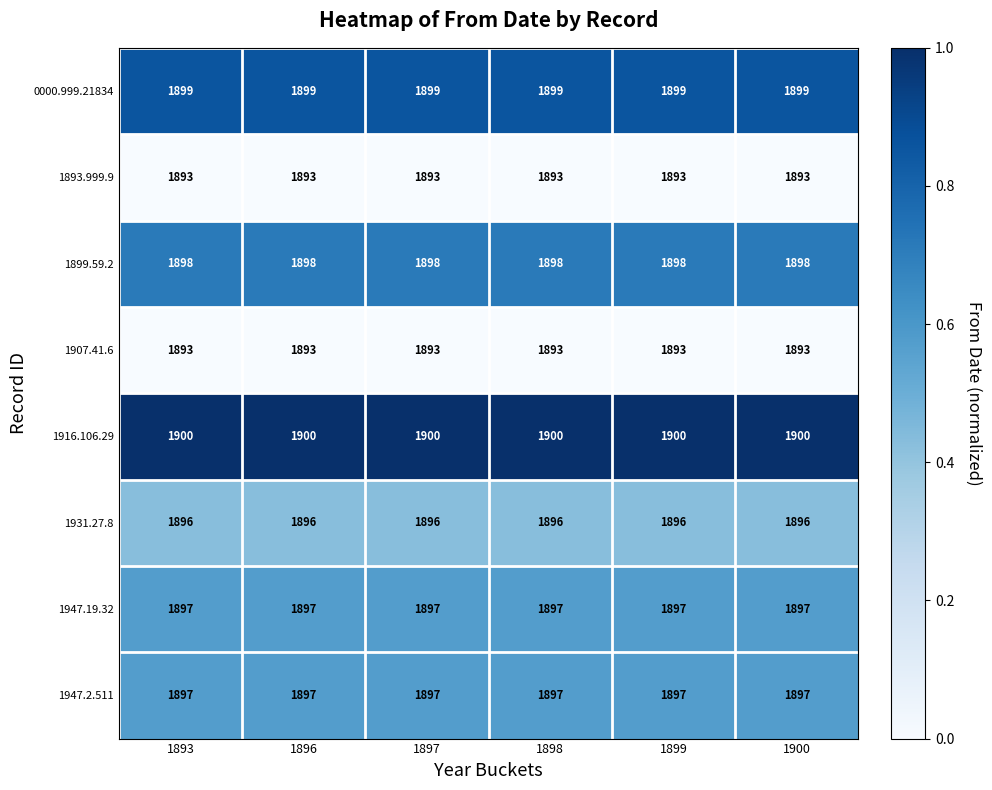

What is the maximum value shown in the chart?

1900